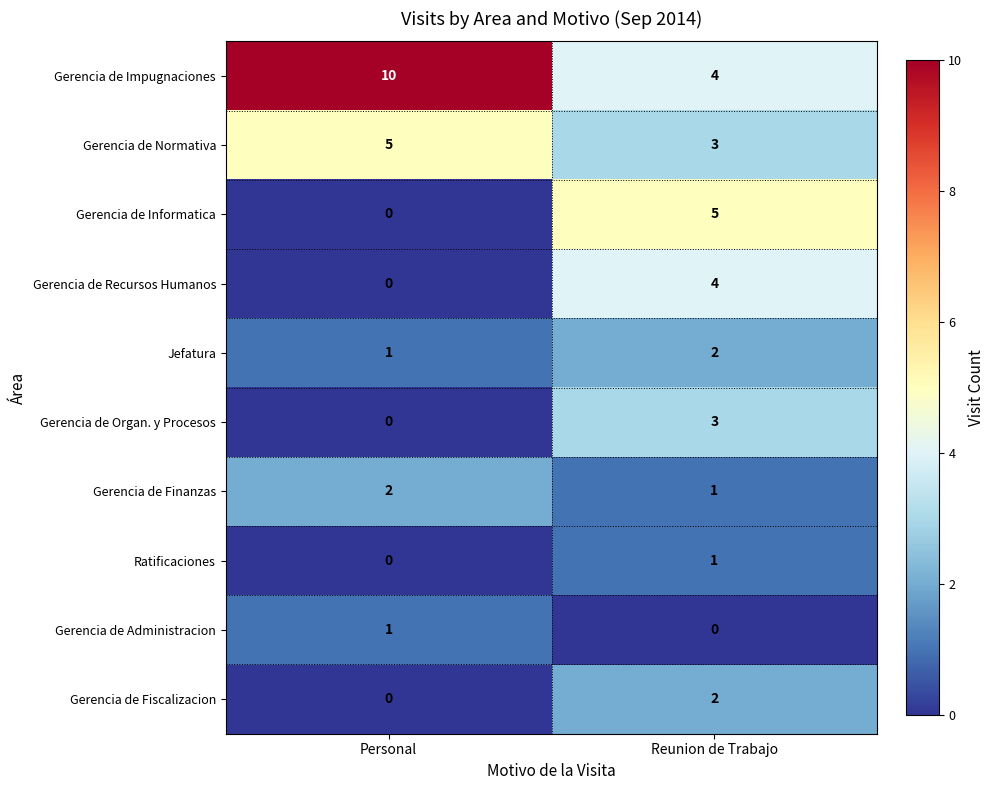

Rank the categories by Gerencia de Finanzas value from highest to lowest.

Personal, Reunion de Trabajo